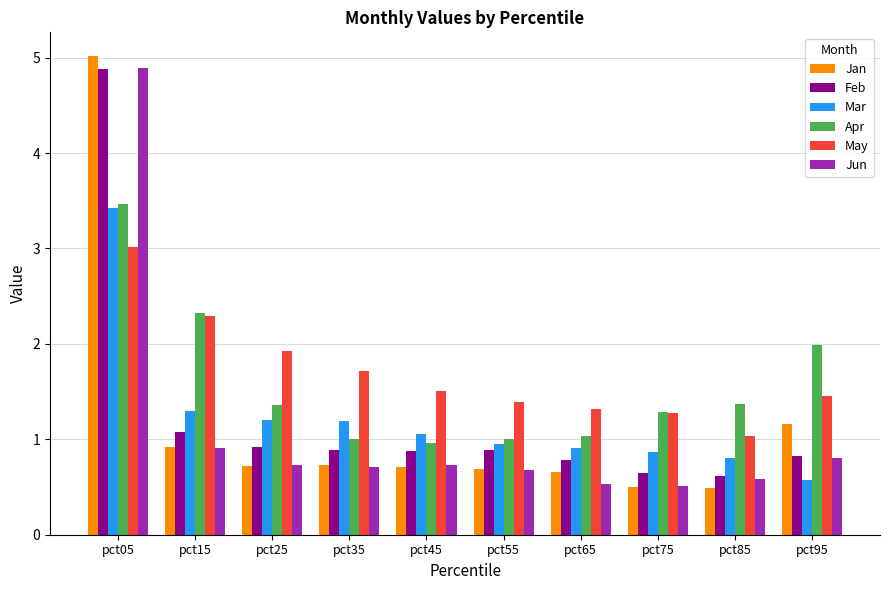

Is it true that May equals 2.3 at pct35?

False